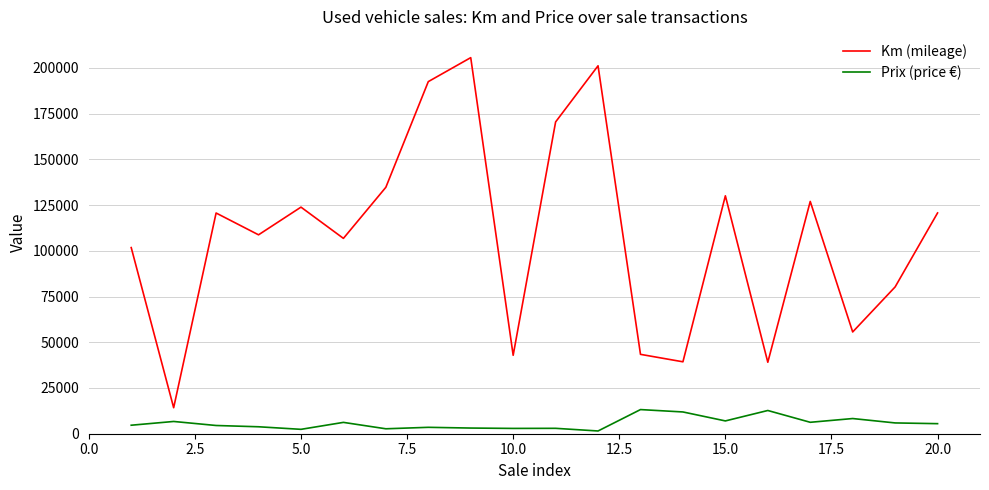

What is the greatest value displayed?

205617